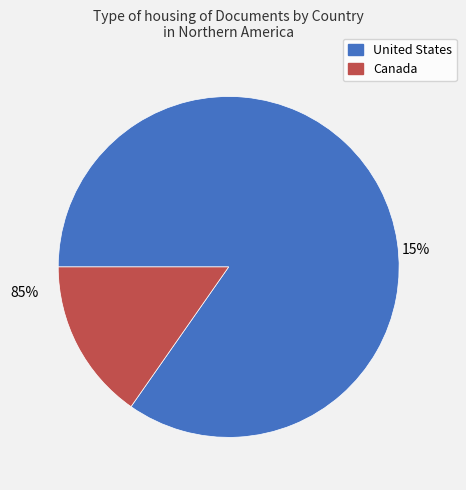

To the nearest percent, what is the combined percentage of Canada and United States?

100%